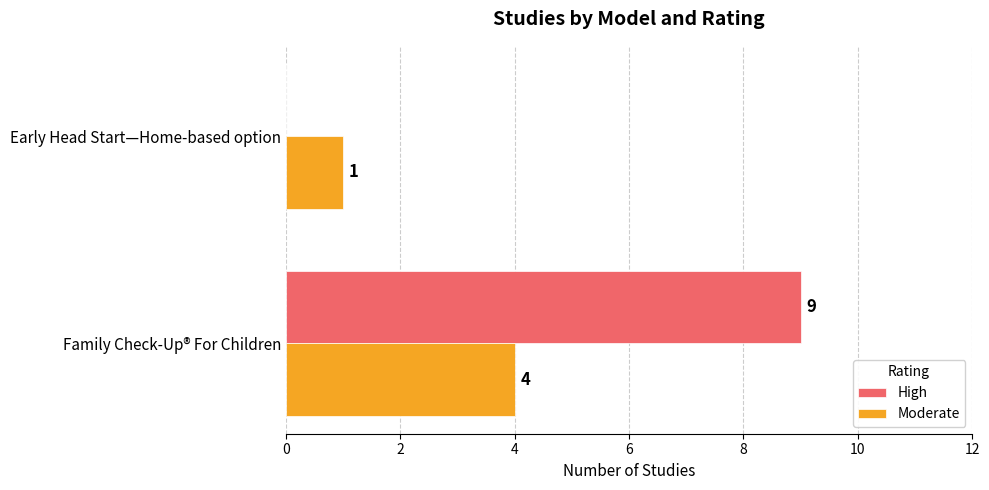

Which series changed the most between Family Check-Up® For Children and Early Head Start—Home-based option?

High